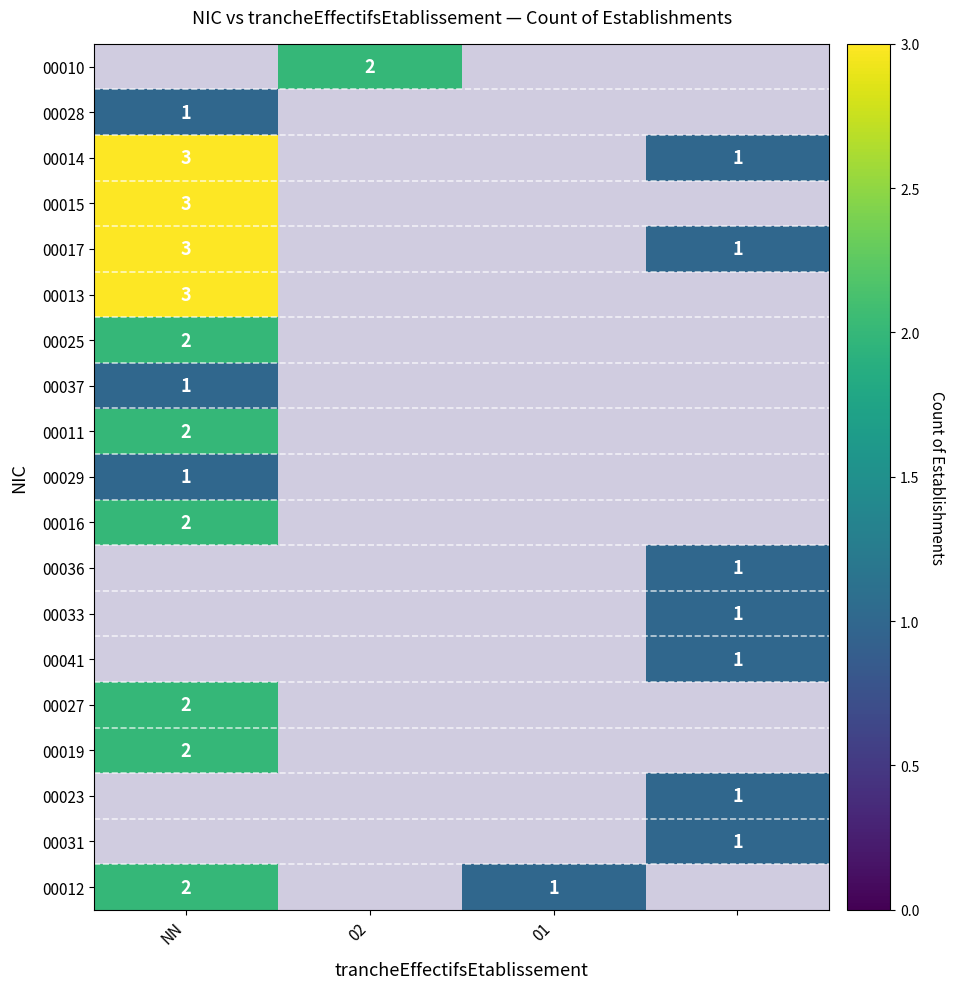

What is the minimum value shown in the chart?

1.0